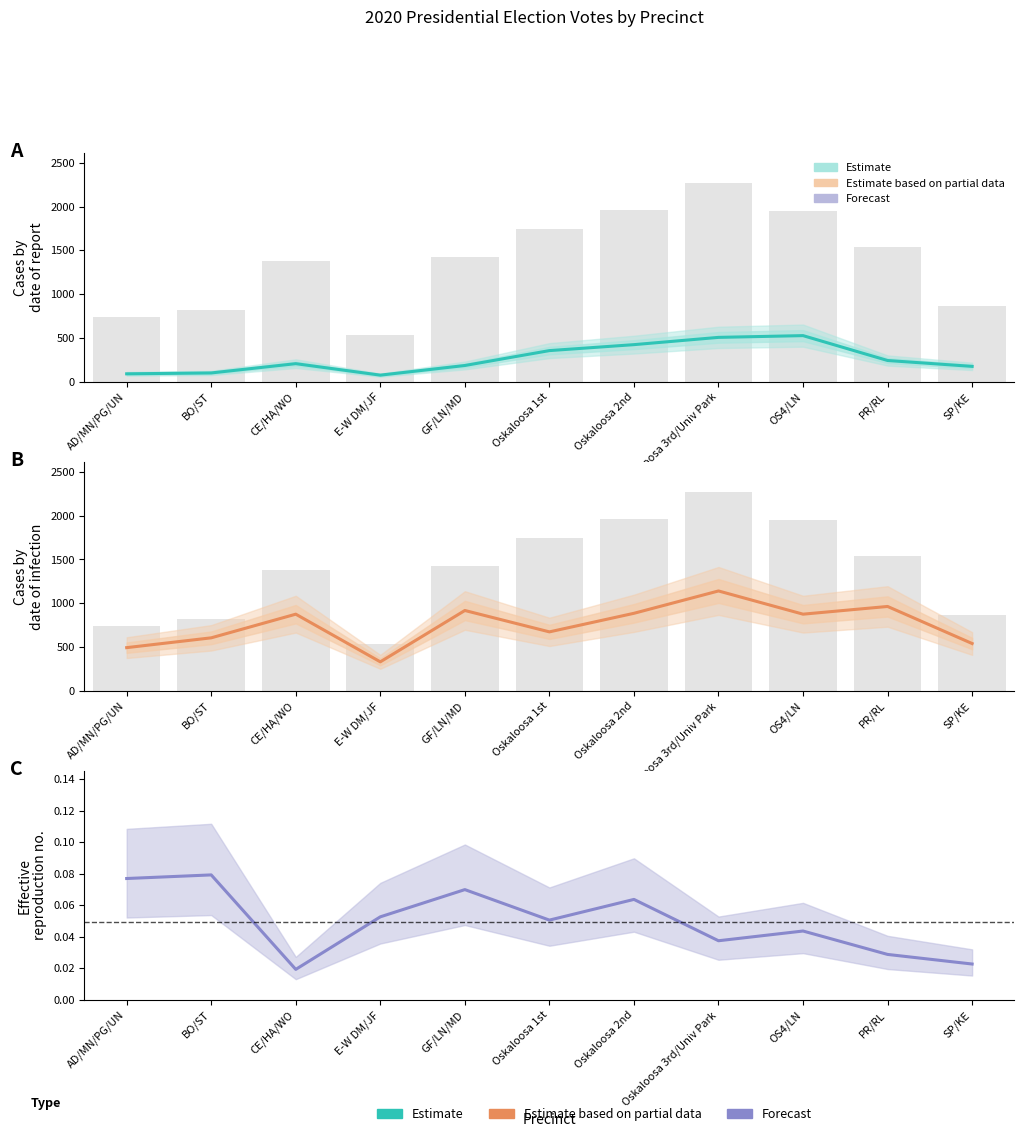

True or false: Trump (Estimate based on partial data) has a value of 799.7 at SP/KE.

False